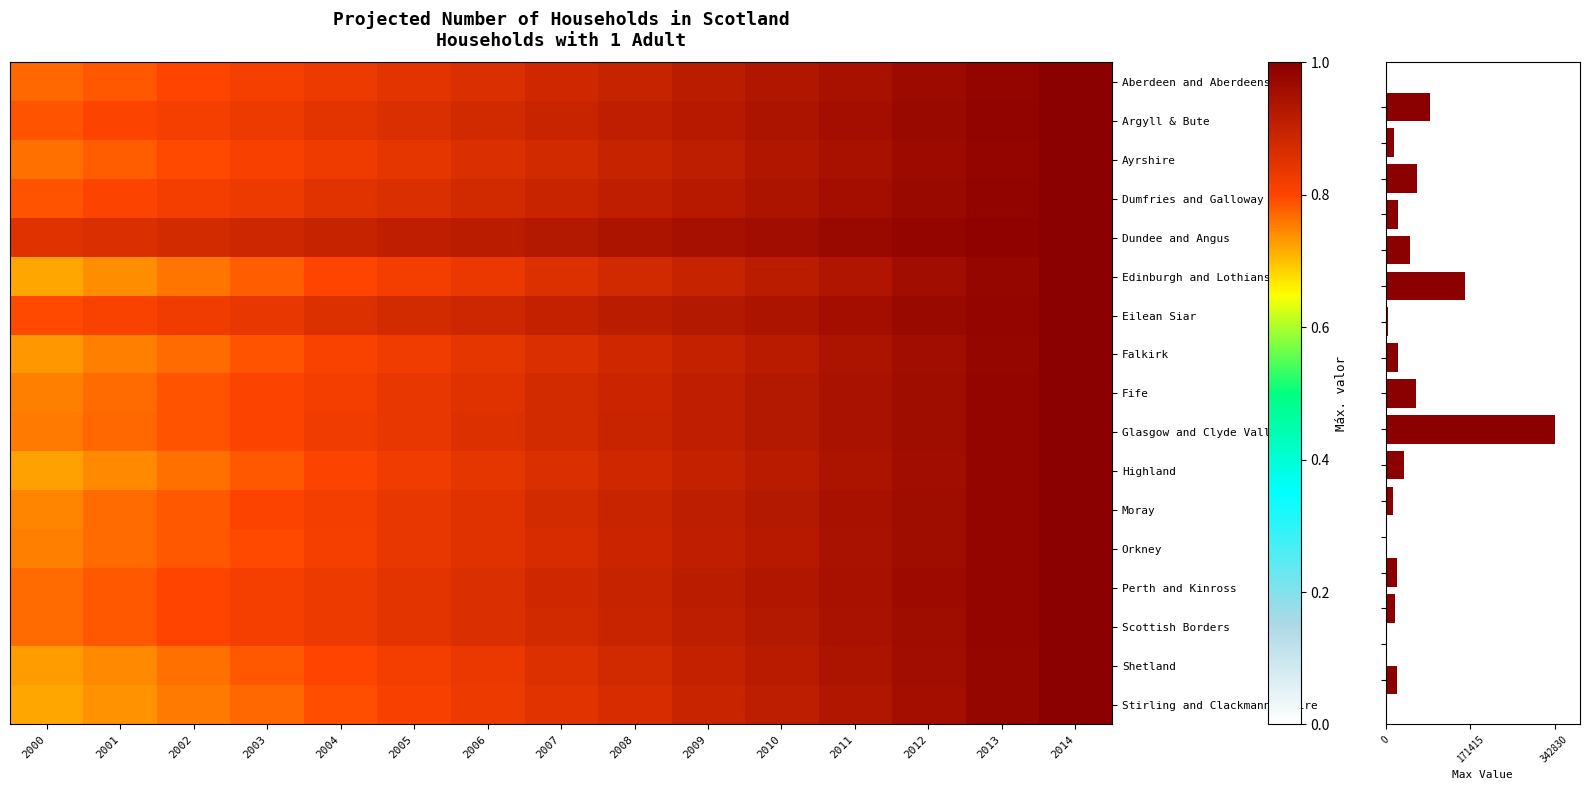

What is the sum of the Aberdeen and Aberdeenshire values at 2004 and 2014?

1.8